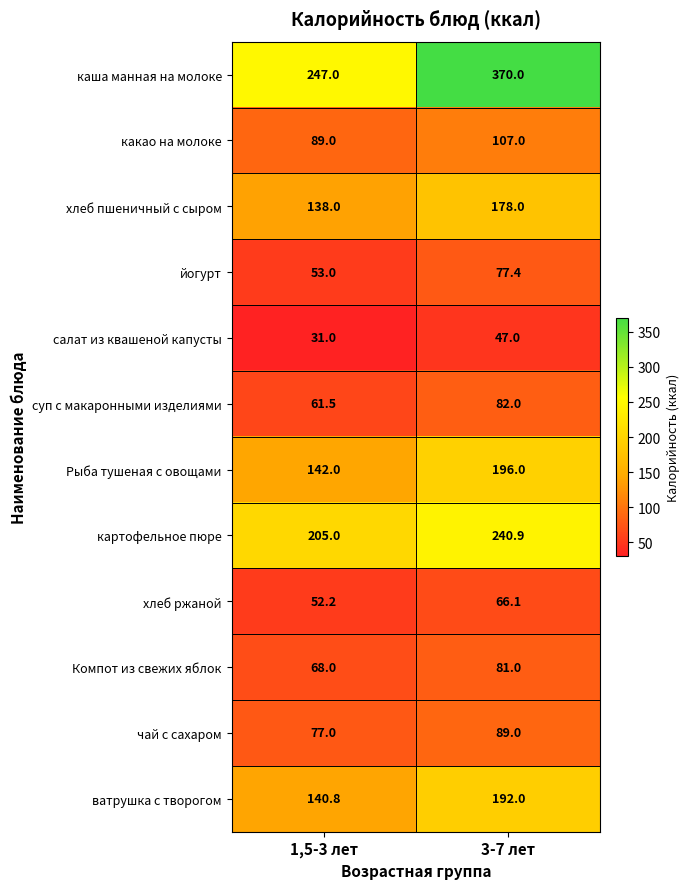

List the series in order of their peak value, highest first.

каша манная на молоке, картофельное пюре, Рыба тушеная с овощами, ватрушка с творогом, хлеб пшеничный с сыром, какао на молоке, чай с сахаром, суп с макаронными изделиями, Компот из свежих яблок, йогурт, хлеб ржаной, салат из квашеной капусты